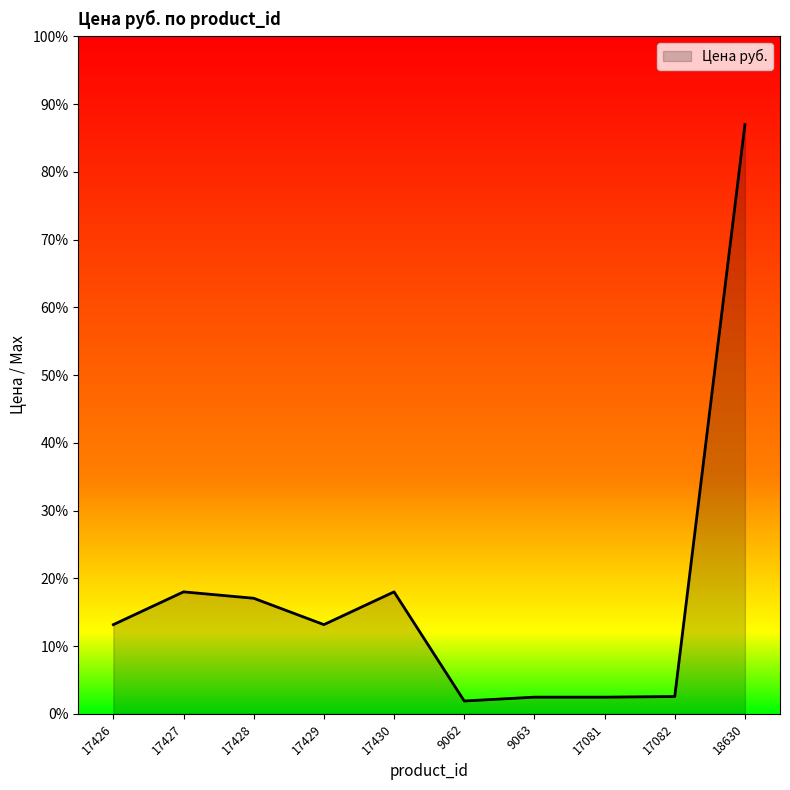

Which category has the highest value across all series?

18630